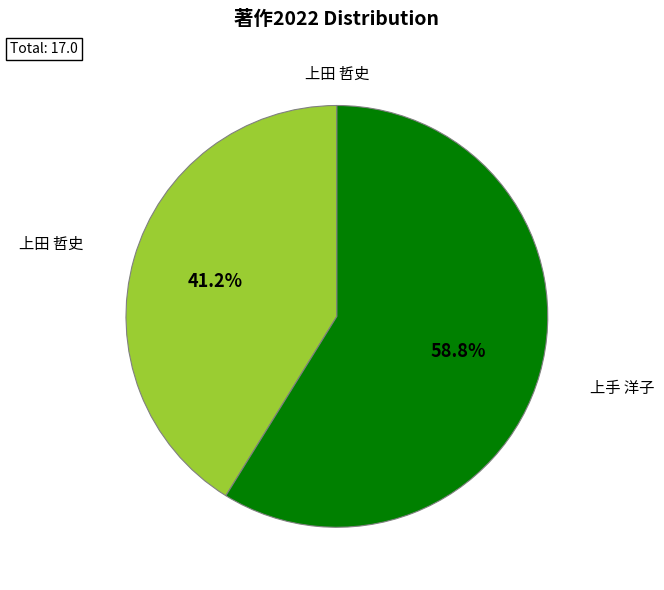

Does 上田 哲史 account for over 50% of the chart?

No